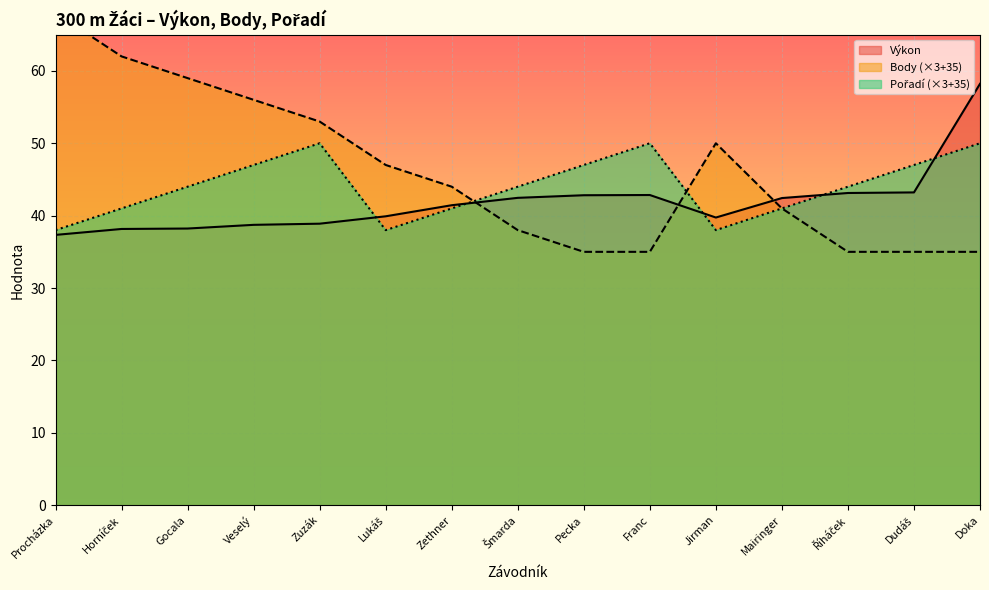

What is the sum of all Body values?

693.0